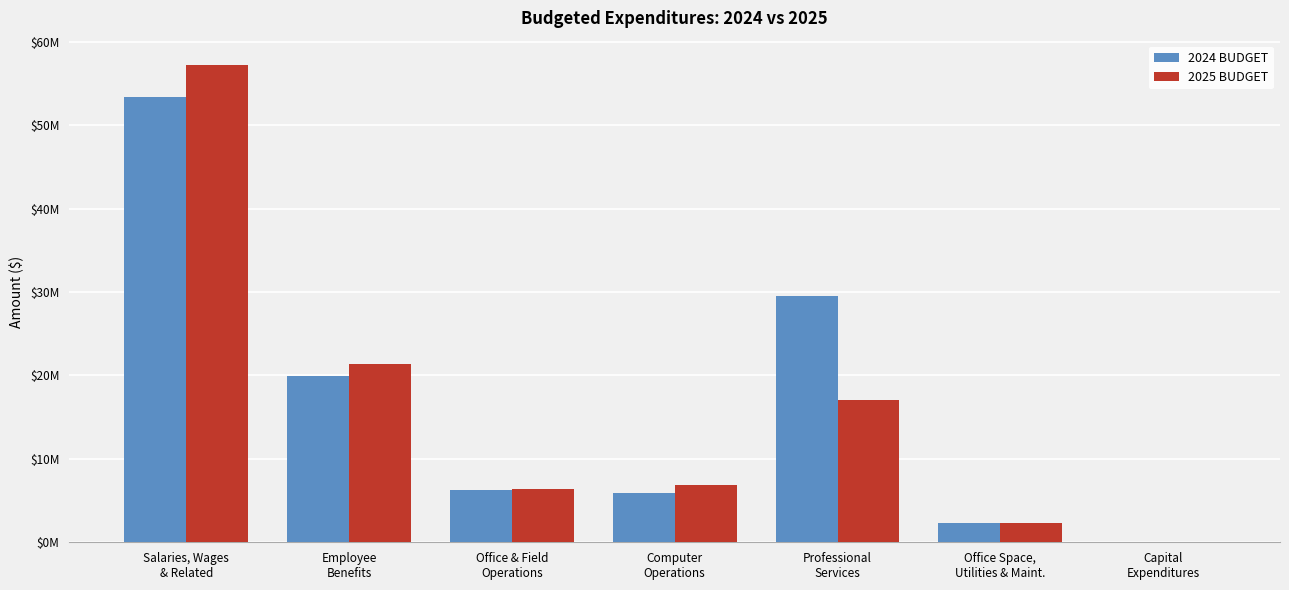

Are the bars grouped side by side (vs. stacked)?

Yes